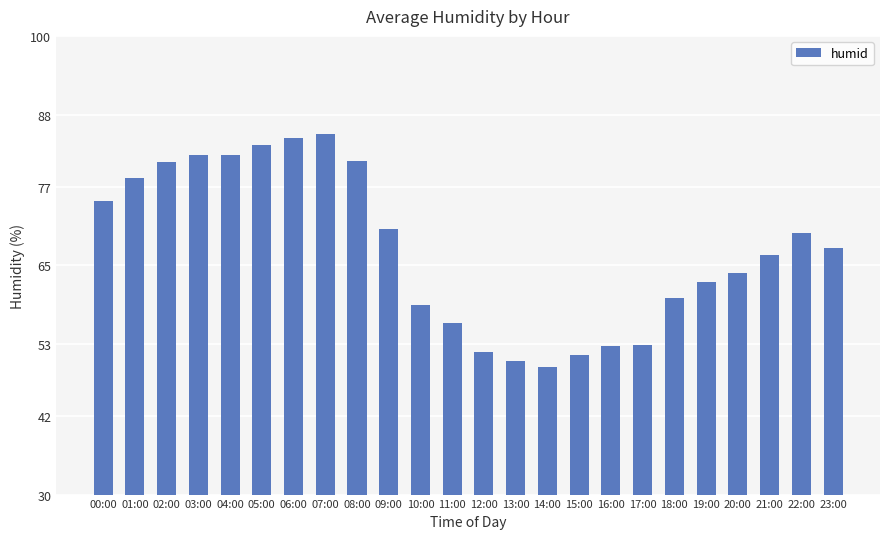

What is the maximum value shown in the chart?

85.1